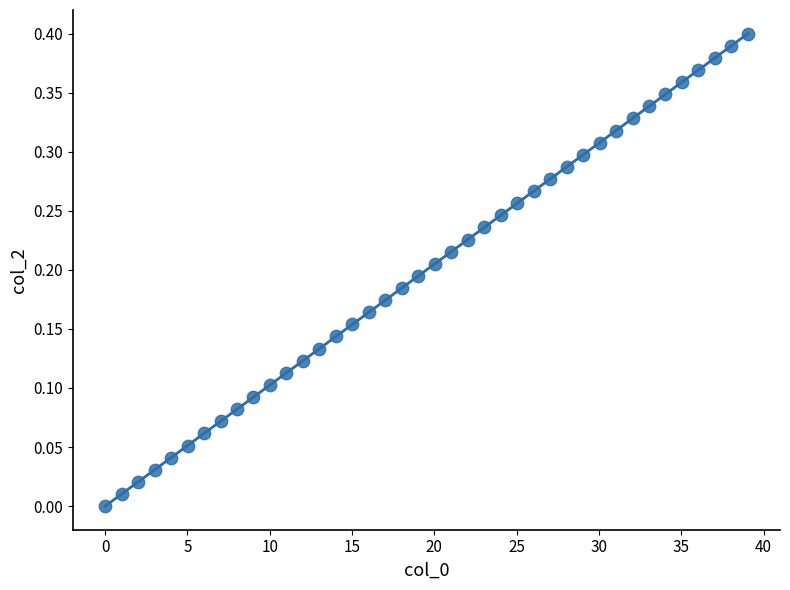

What is the range of X values (max minus min)?

39.0